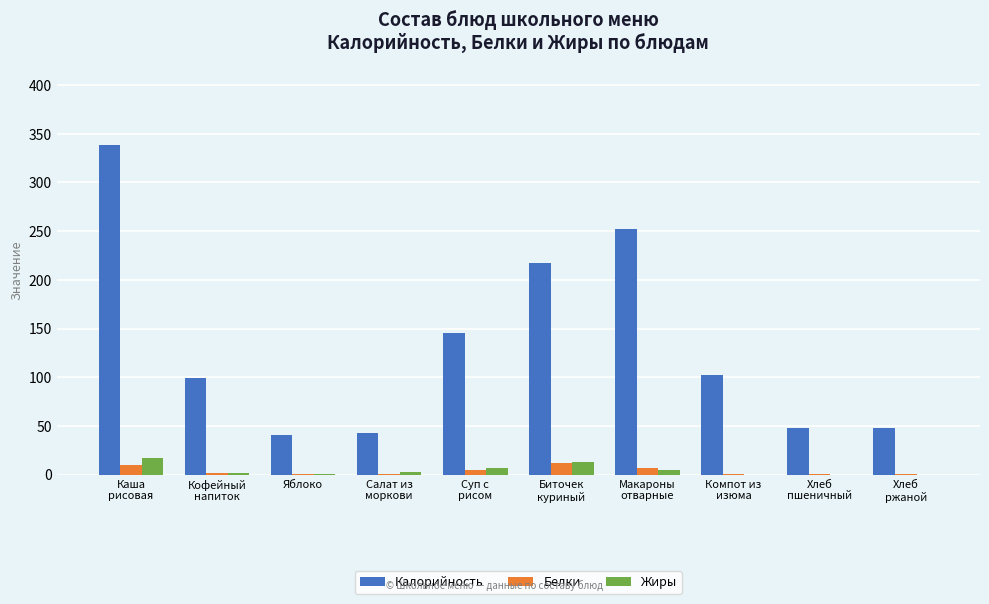

Which series has the largest total across all categories?

Калорийность